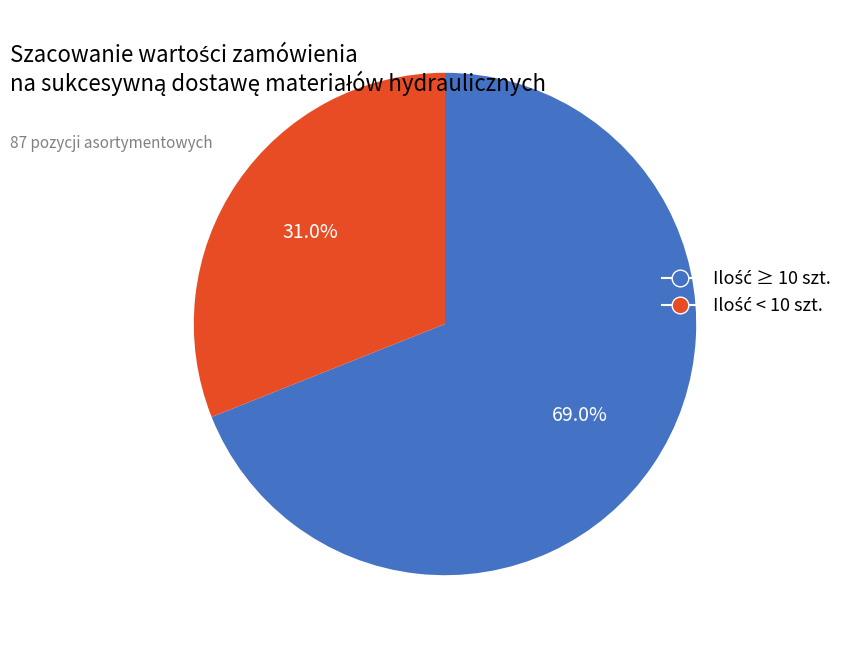

Is there any slice that represents more than half of the pie?

Yes